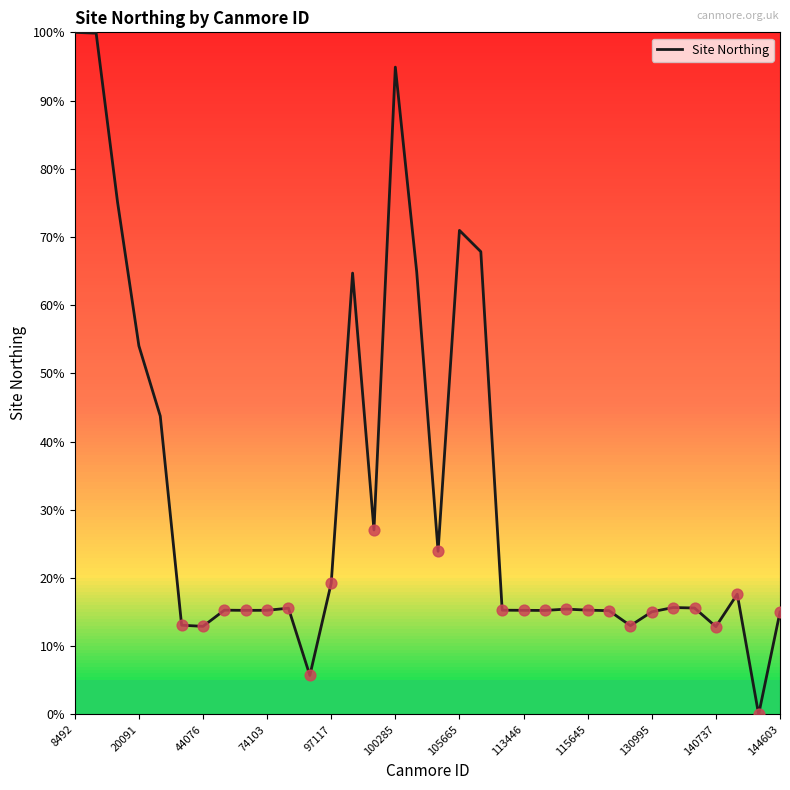

What is the difference between the maximum and minimum values?

100.0